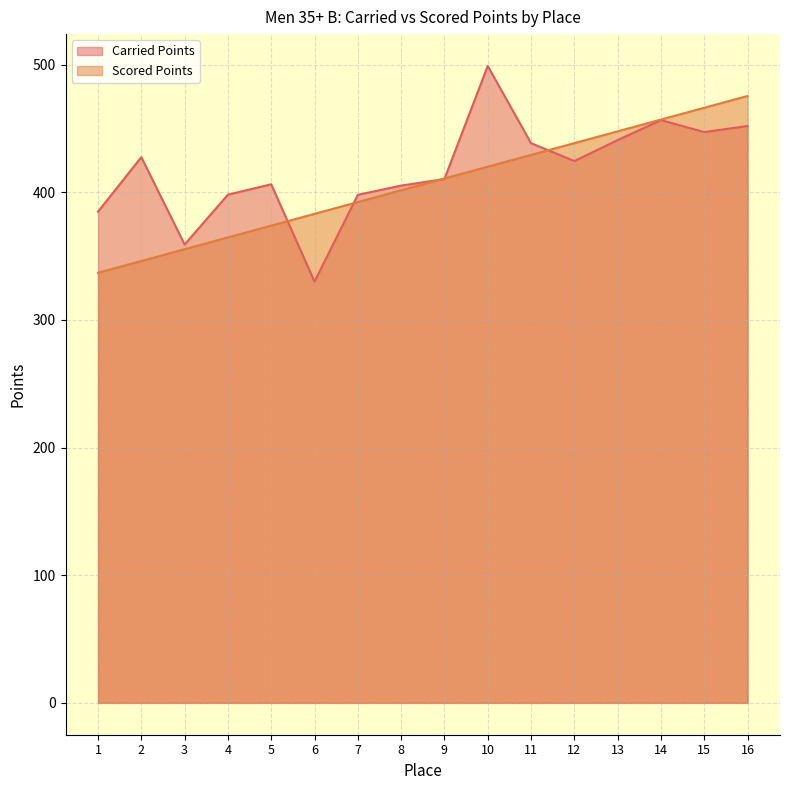

The value of Scored Points at 5 is 373.8. True or false?

True